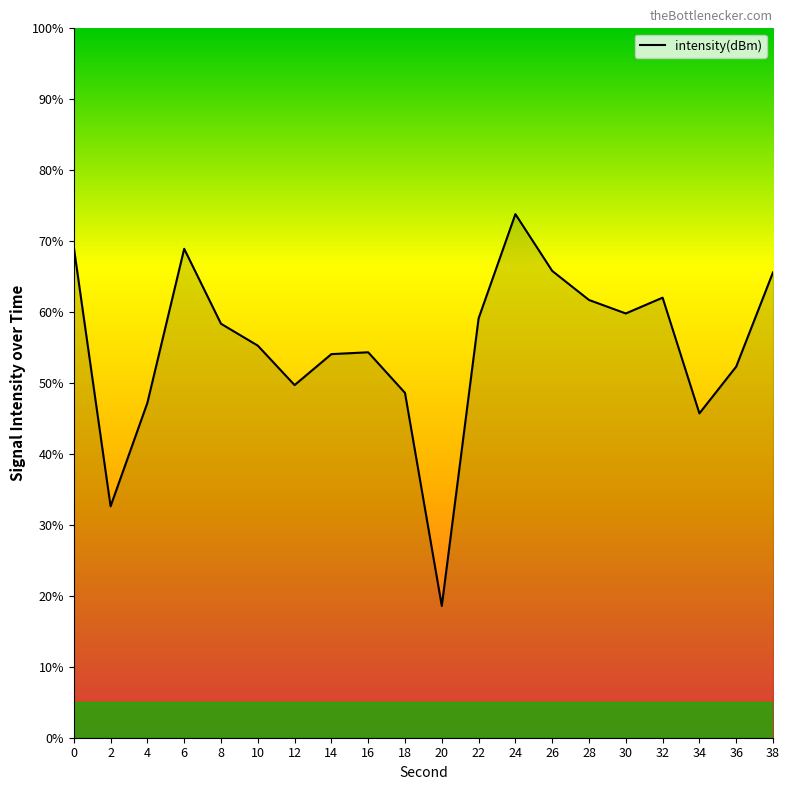

The value at 2 is 21.0. True or false?

False